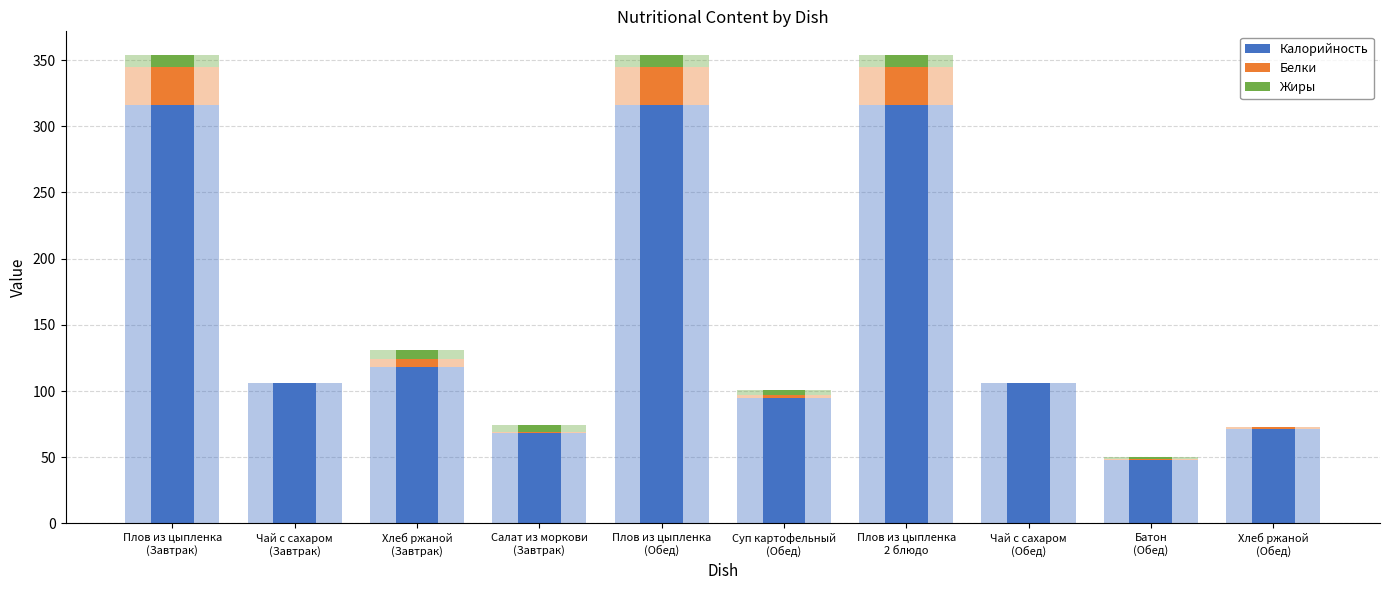

At Суп картофельный
(Обед), list the series in order from largest to smallest.

Калорийность, Жиры, Белки